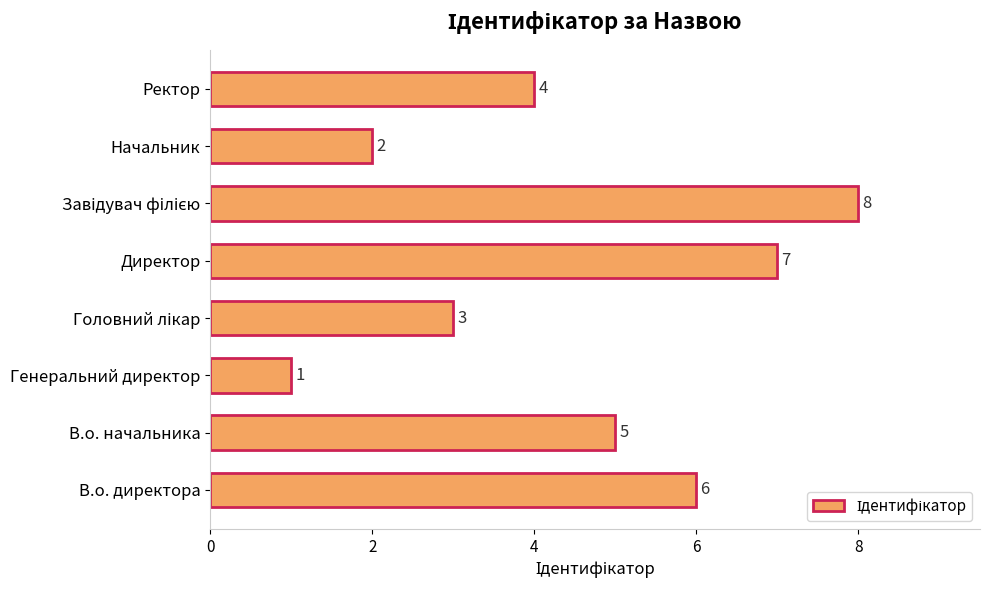

How many values are between 3 and 7?

5